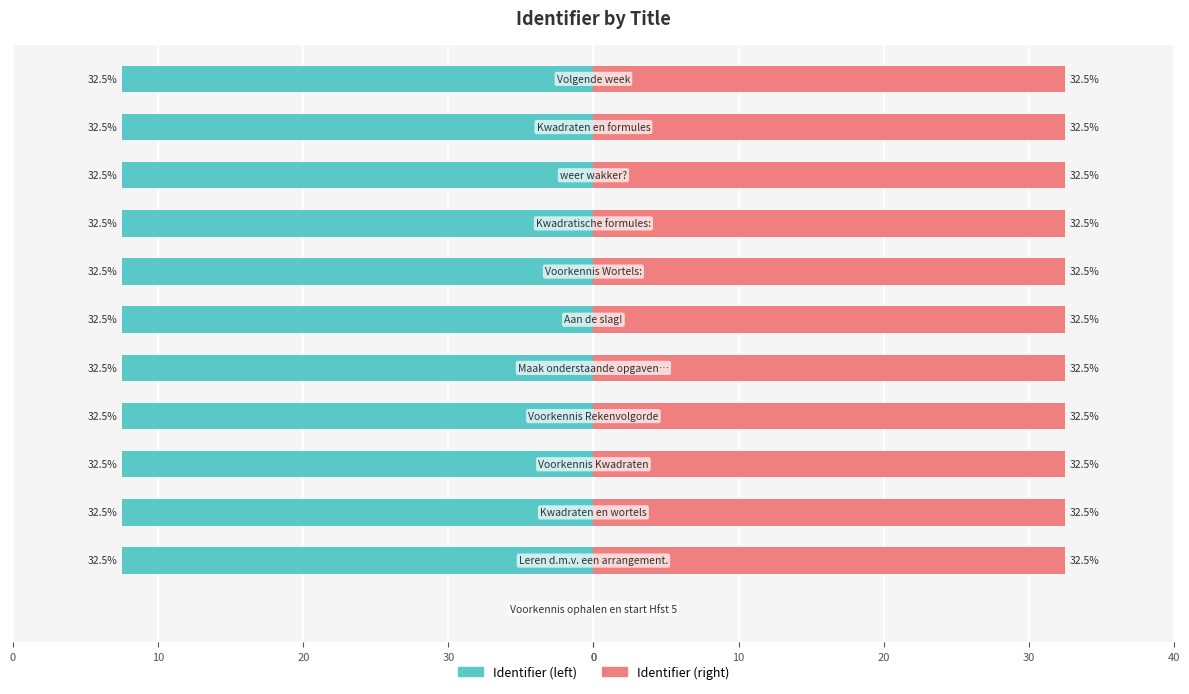

Is the value of Identifier (left) at 10 greater than the value of Identifier (right) at 20?

No